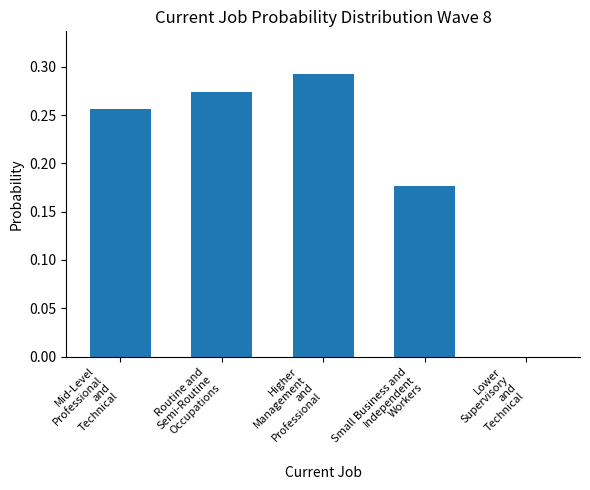

Count the number of categories in the chart.

5